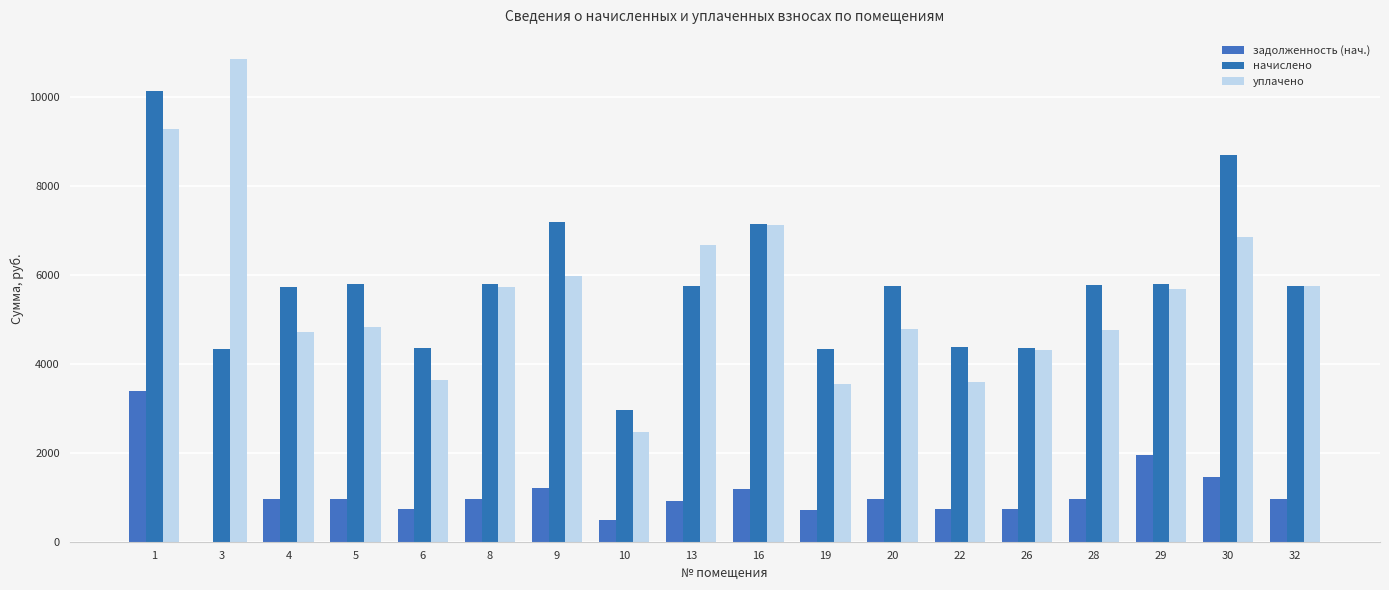

Where does the задолженность (нач.) series first go above 959?

1